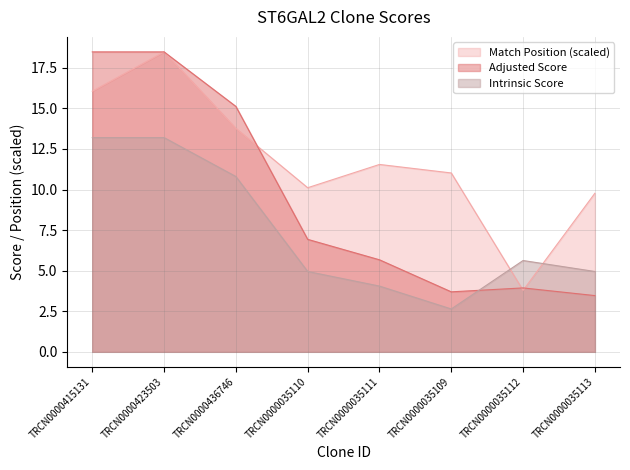

At which label is Match Position closest to 11?

TRCN0000035109